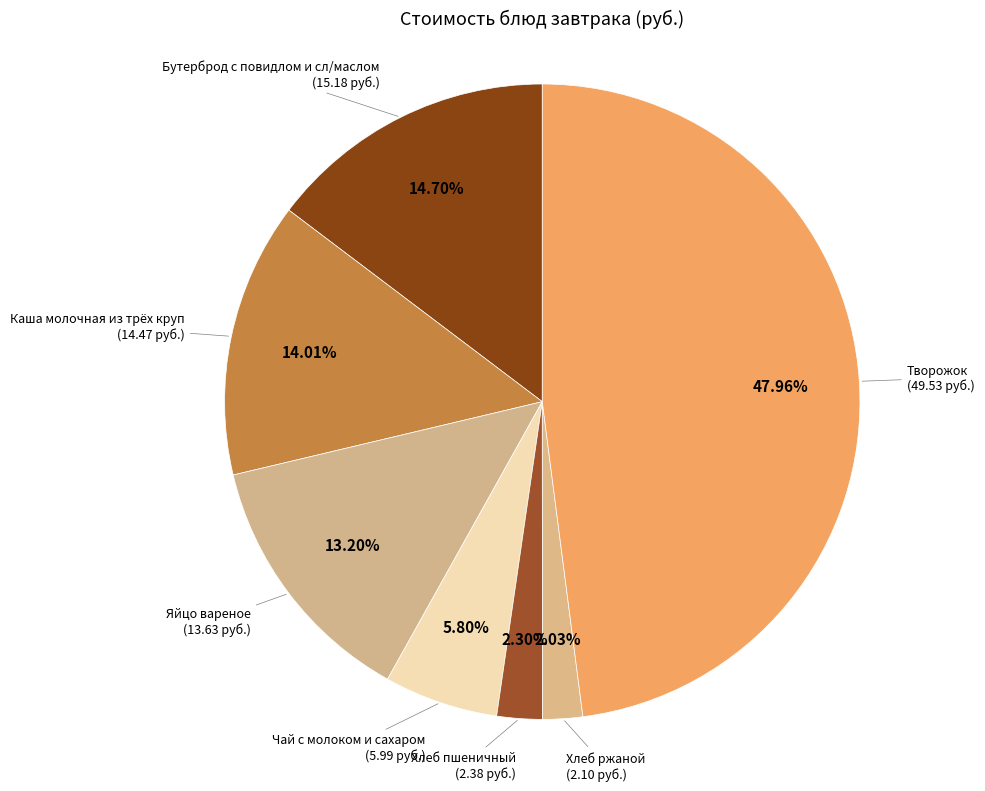

How many slices are in this pie chart?

7